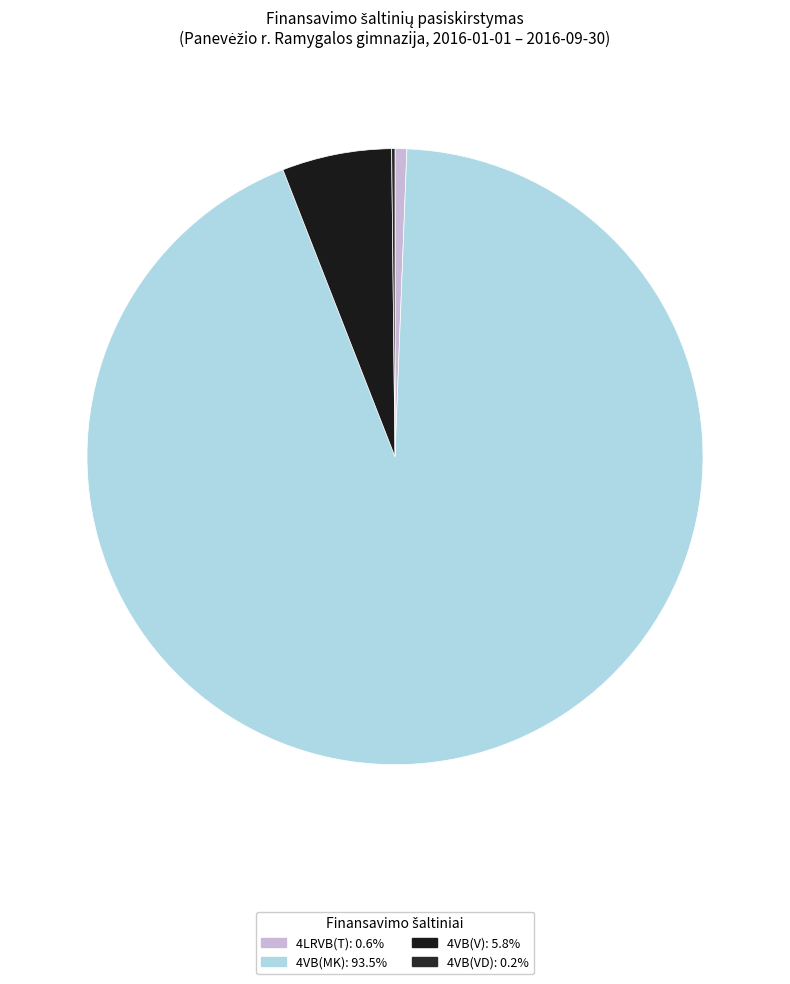

Is it true that 4LRVB(T) is 8% of the pie?

False